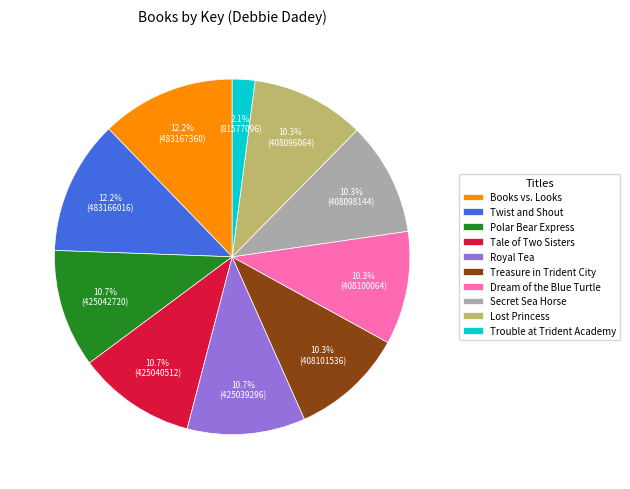

What portion of the pie excludes Lost Princess?

89.7%